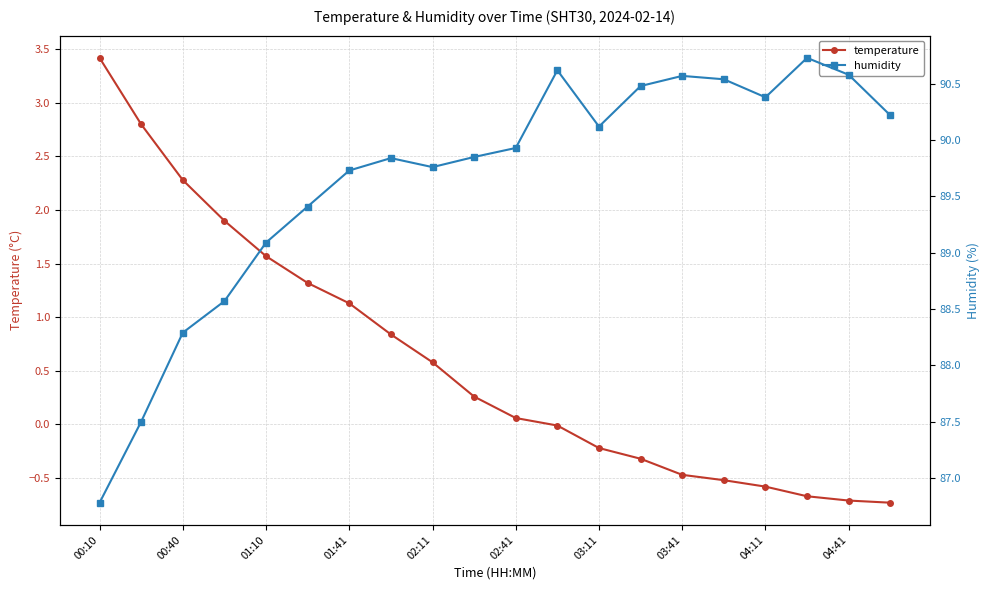

List the series in order of their peak value, lowest first.

temperature, humidity